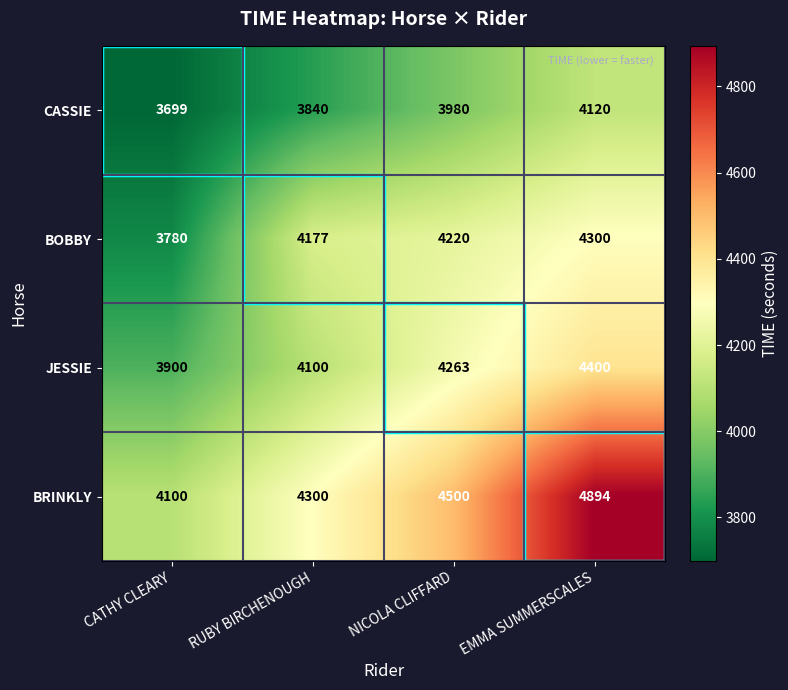

Which label corresponds to the smallest value in the chart?

CATHY CLEARY